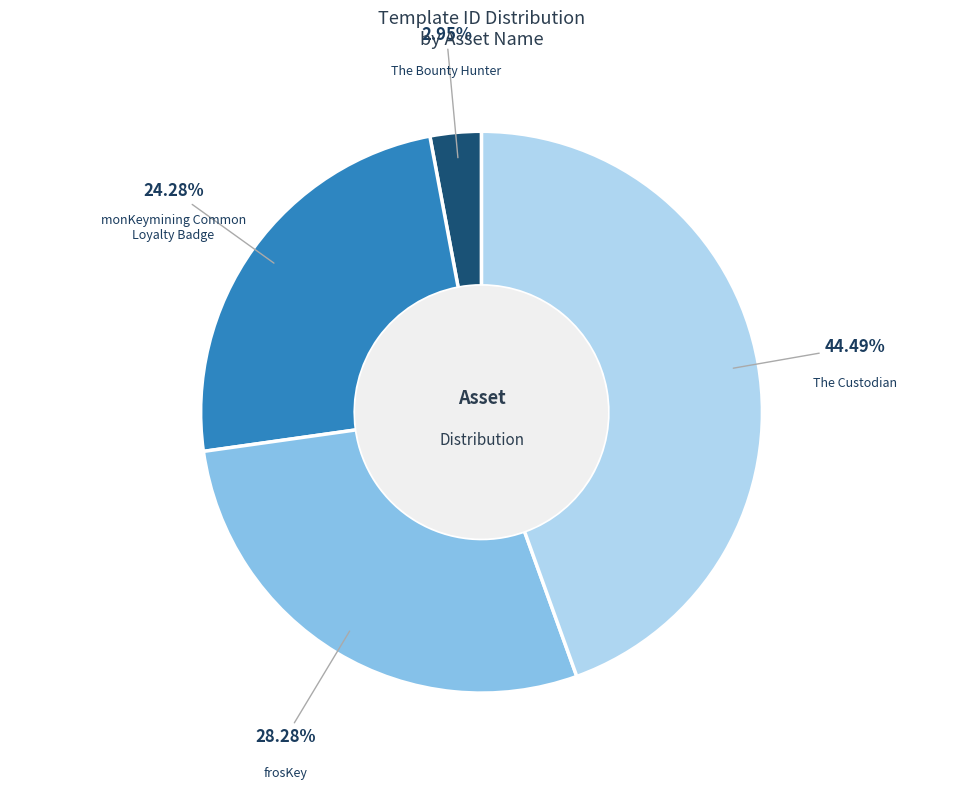

Count the number of slices in the pie.

4